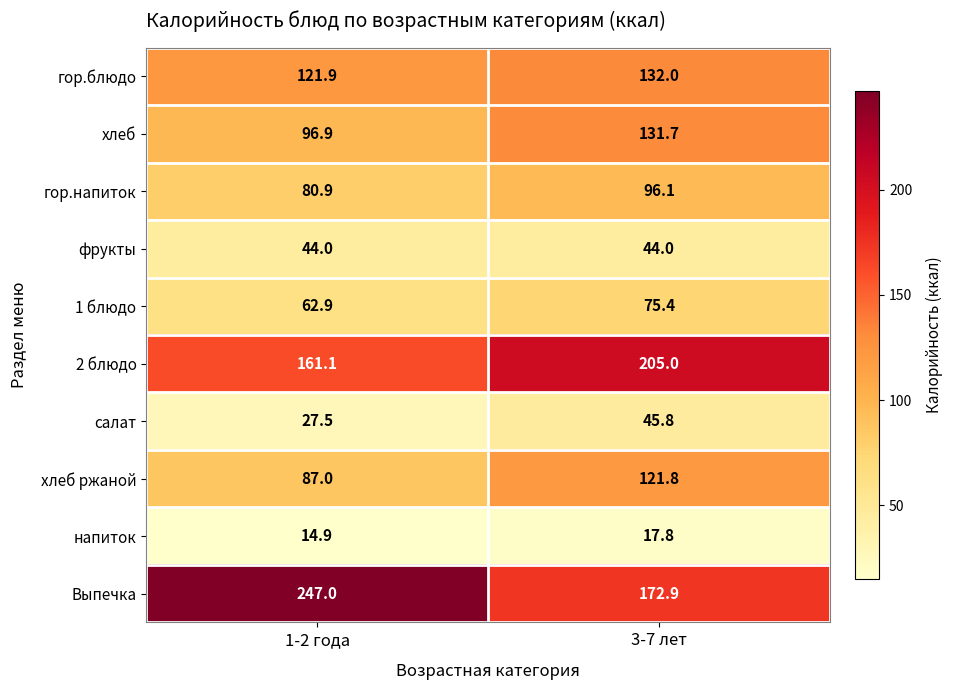

True or false: гор.напиток has a value of 80.9 at 1-2 года.

True